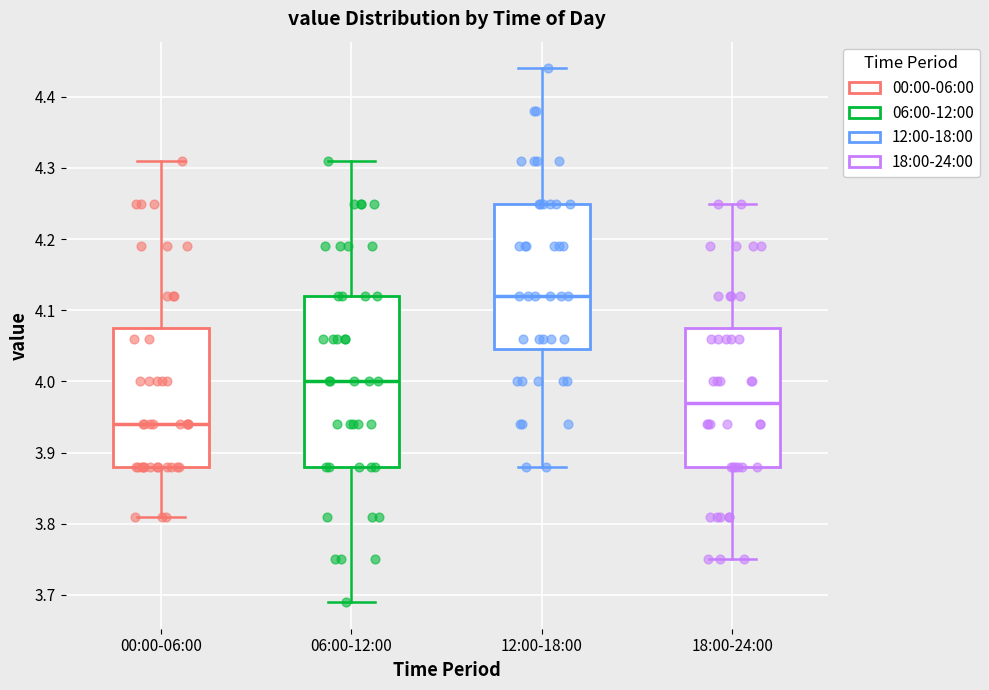

Reading left to right, read every box against the y-axis: the position of its median line, the range the box covers, and the ends of its whiskers. The values are not printed on the chart, so give them approximately, as read against the axis.

00:00-06:00: median 3.94, box 3.88 to 4.08, whiskers 3.81 to 4.31
06:00-12:00: median 4.00, box 3.88 to 4.12, whiskers 3.69 to 4.31
12:00-18:00: median 4.12, box 4.05 to 4.25, whiskers 3.88 to 4.44
18:00-24:00: median 3.97, box 3.88 to 4.08, whiskers 3.75 to 4.25